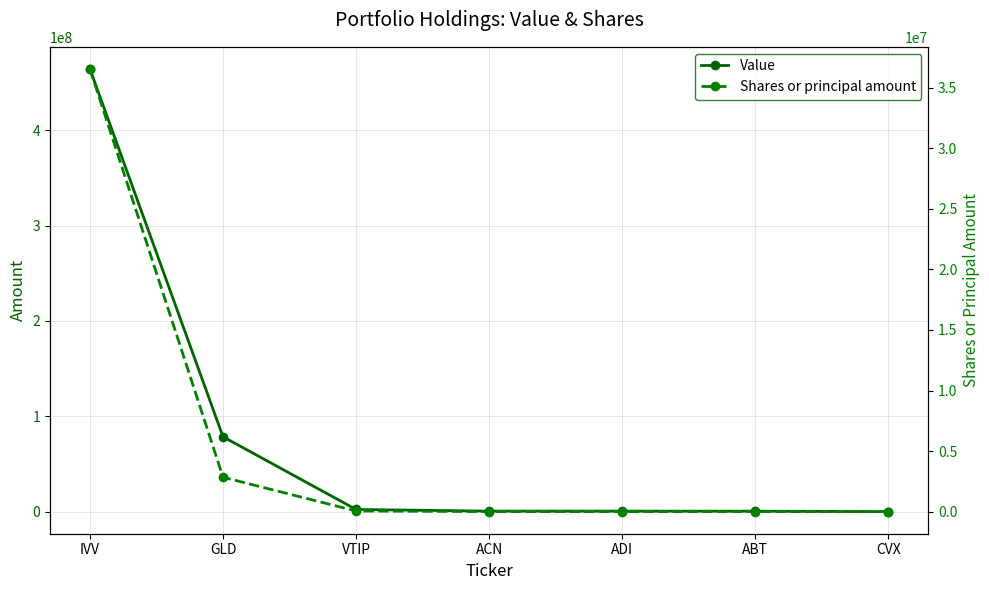

What position from the left is CVX?

7